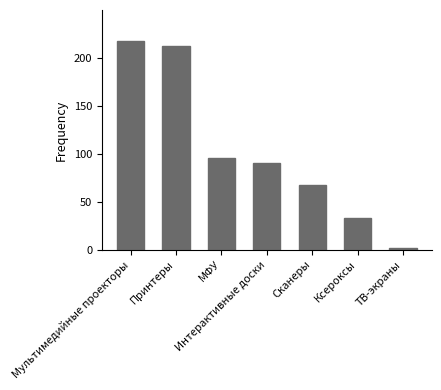

What position from the left is ТВ-экраны?

7